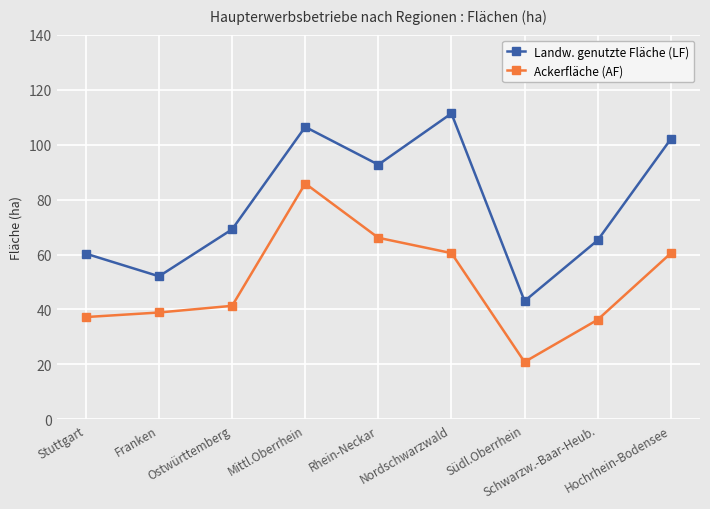

How many lines are shown in the chart?

2